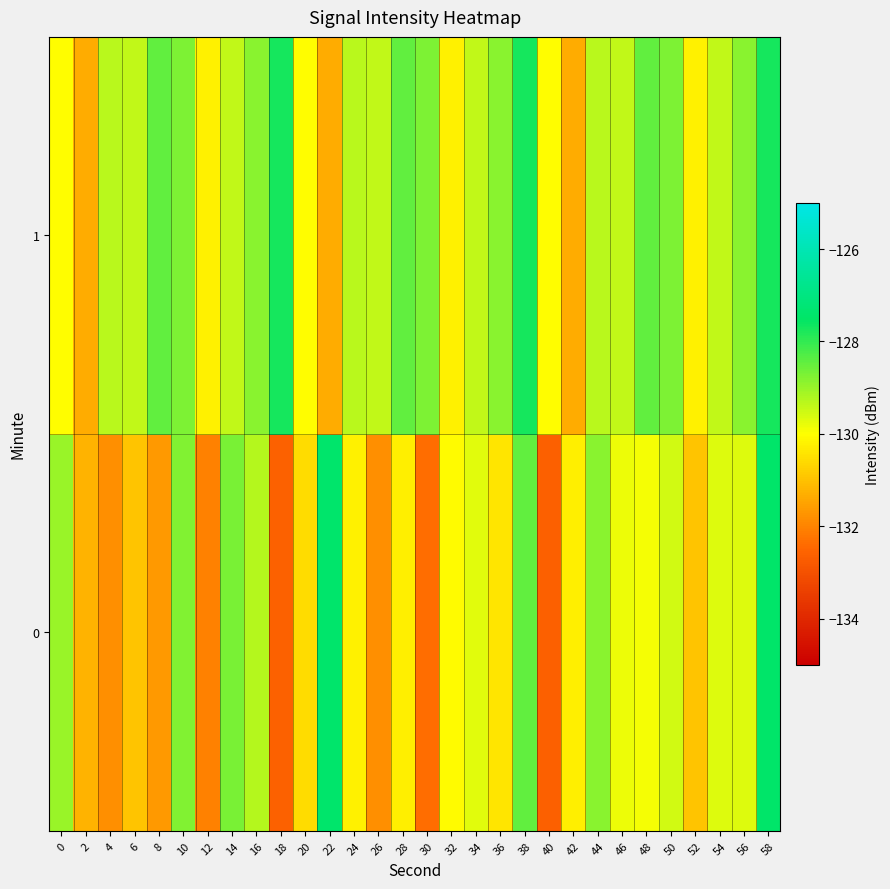

What is the greatest value displayed?

-127.4